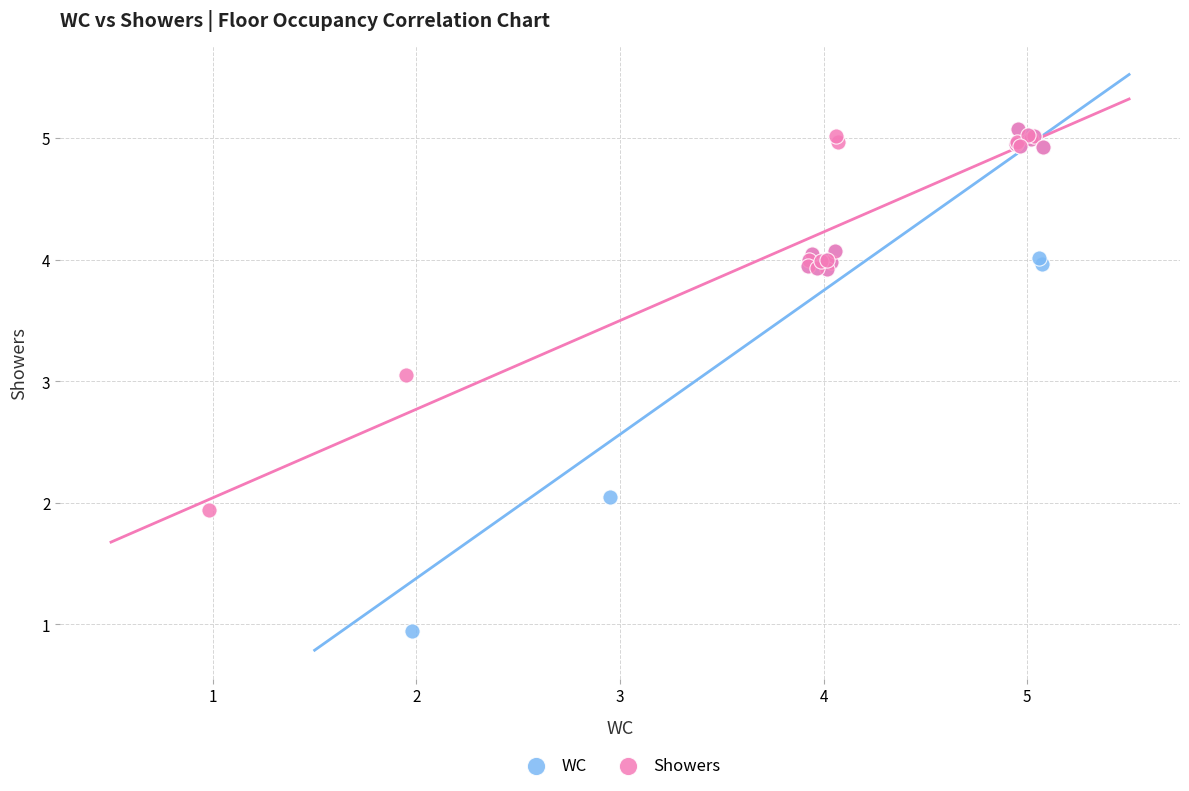

Which series contains the lowest Y value?

WC